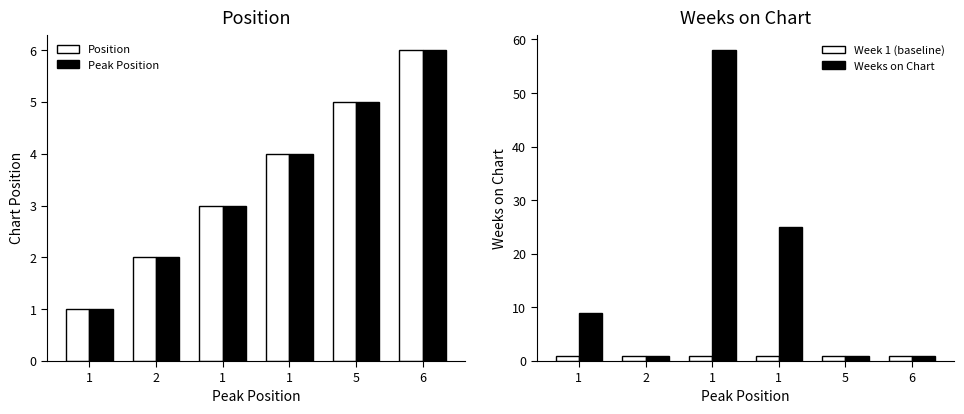

How many groups of bars are there?

6